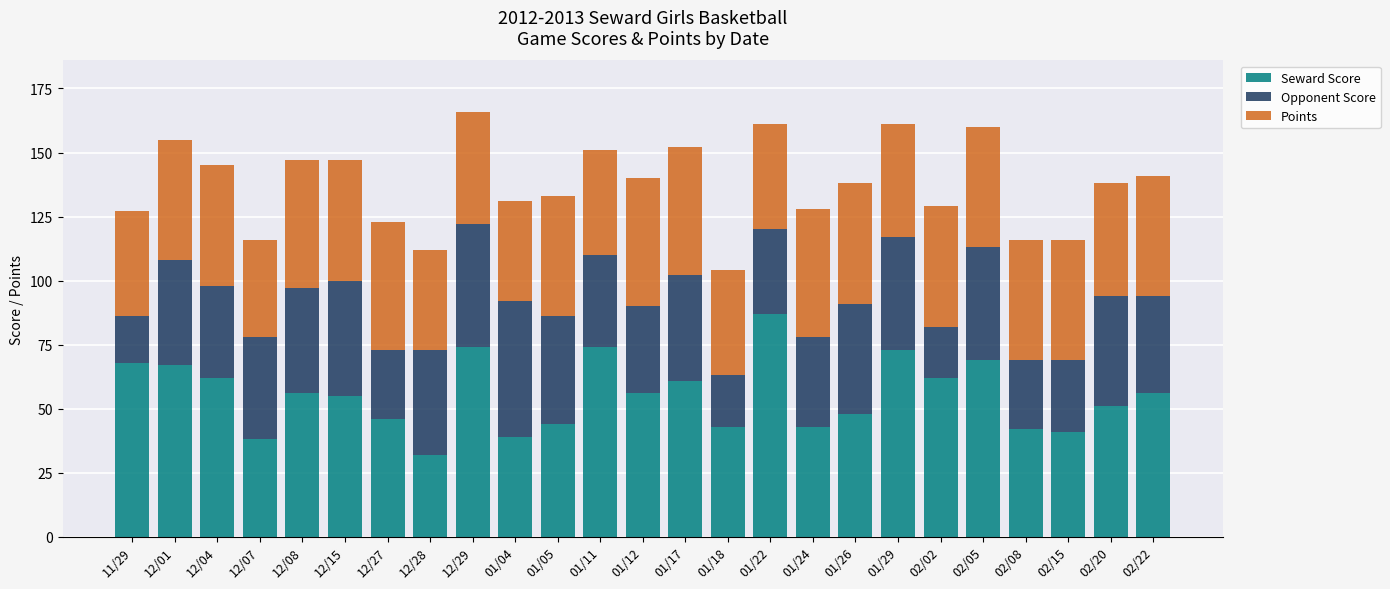

What is the sum of all Seward Score values?

1387